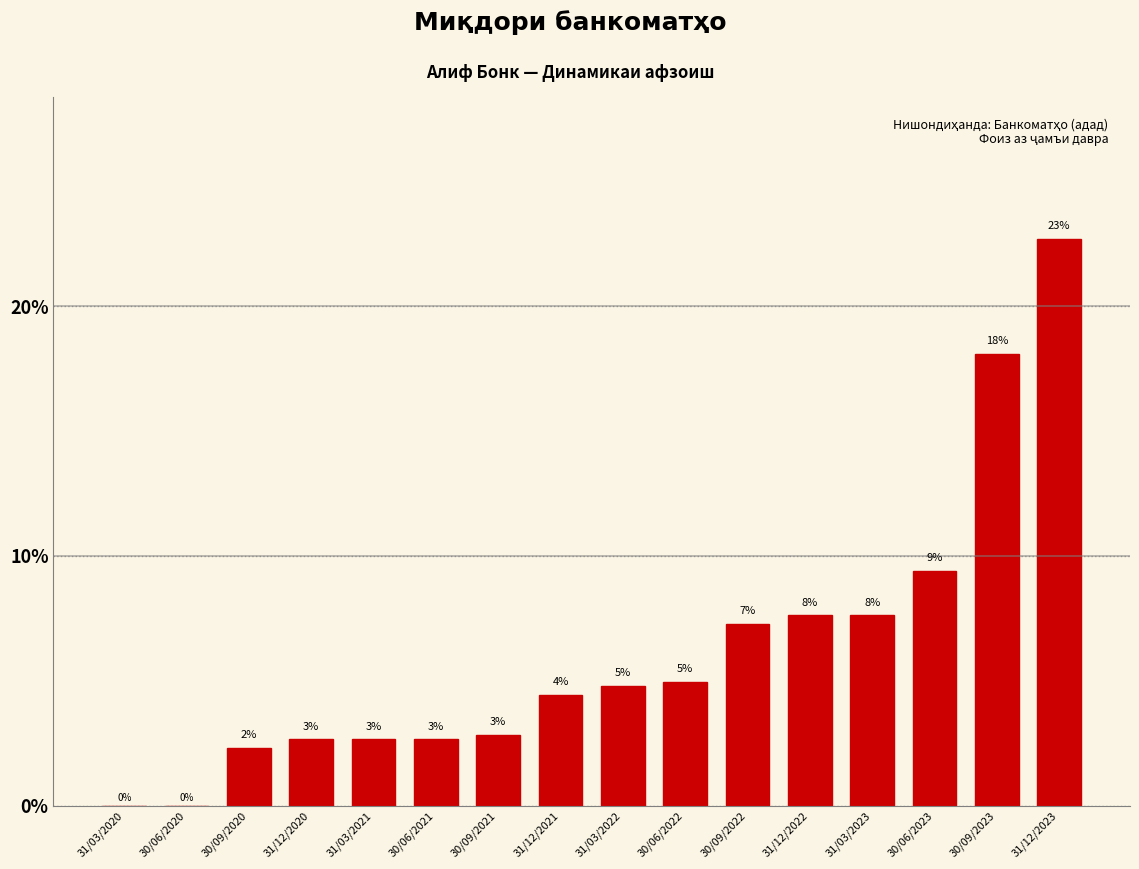

Are the bars horizontal?

No